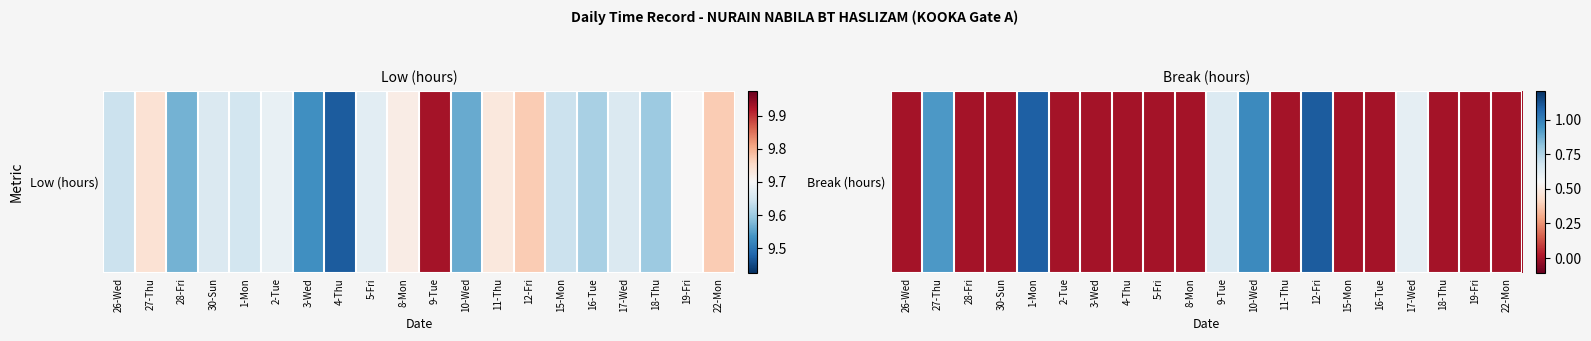

Reading left to right, extract all data points from this chart.

26-Wed=0.0	27-Thu=0.9	28-Fri=0.0	30-Sun=0.0	1-Mon=1.1	2-Tue=0.0	3-Wed=0.0	4-Thu=0.0	5-Fri=0.0	8-Mon=0.0	9-Tue=0.6	10-Wed=1.0	11-Thu=0.0	12-Fri=1.1	15-Mon=0.0	16-Tue=0.0	17-Wed=0.6	18-Thu=0.0	19-Fri=0.0	22-Mon=0.0